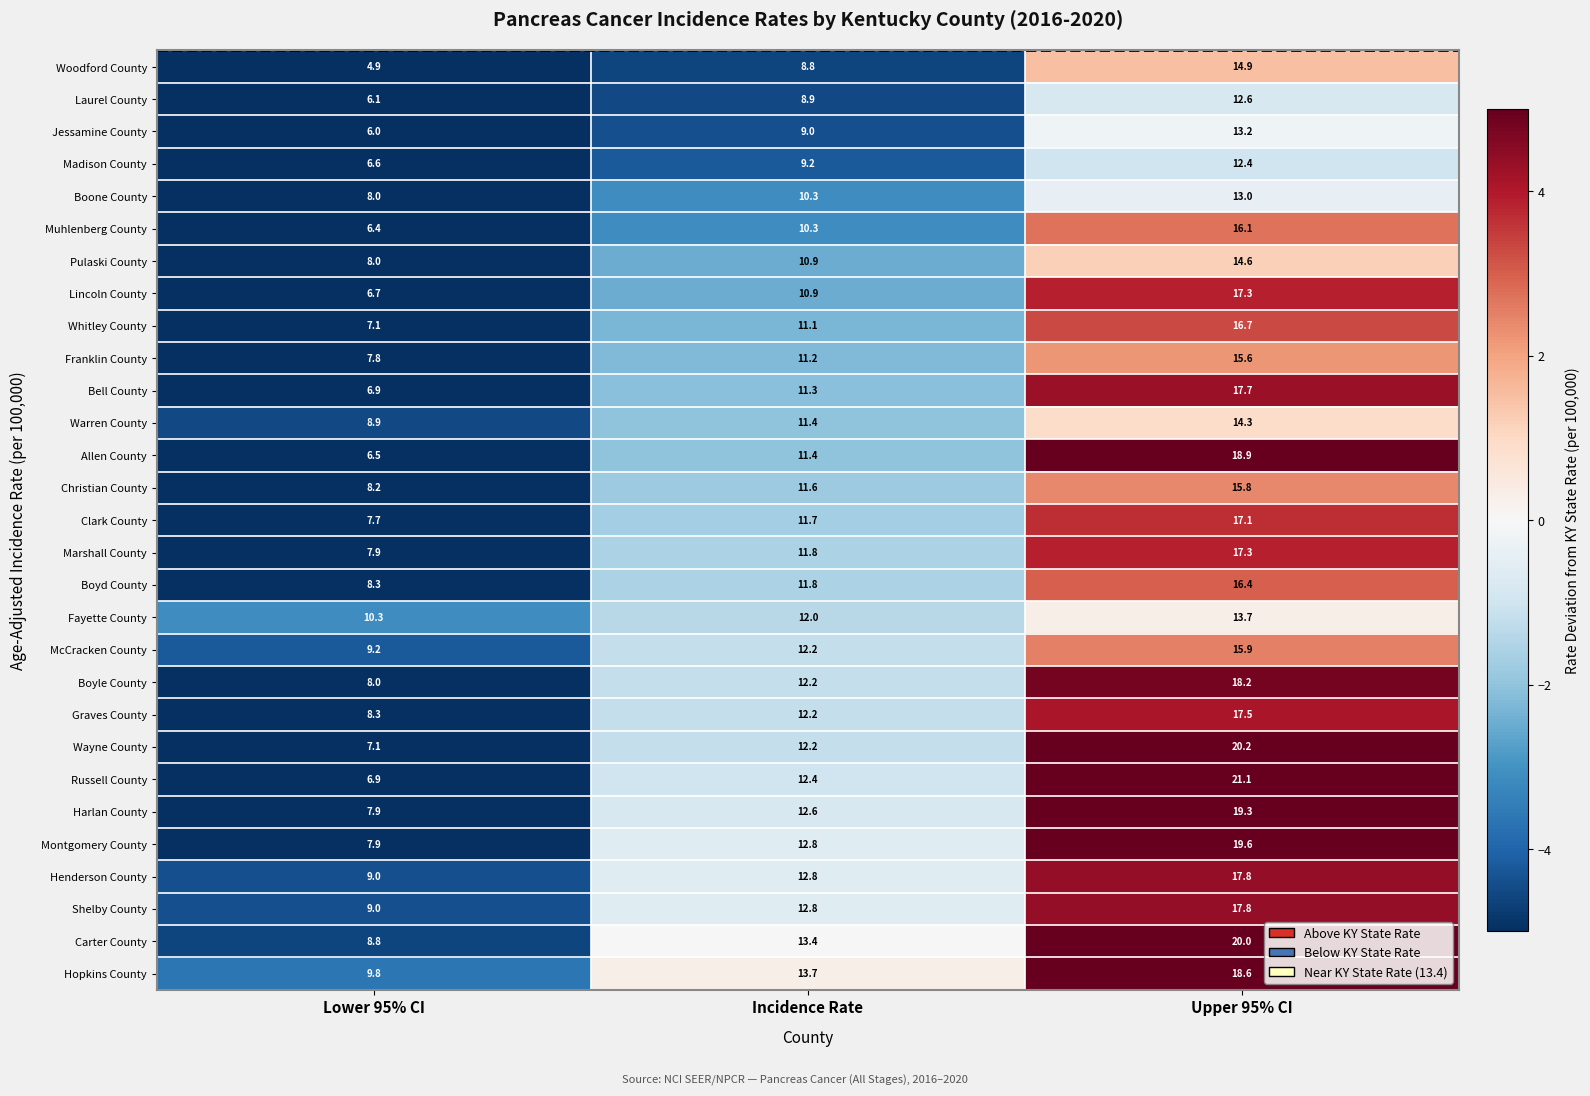

Where does the Muhlenberg County series first go above 10?

Incidence Rate